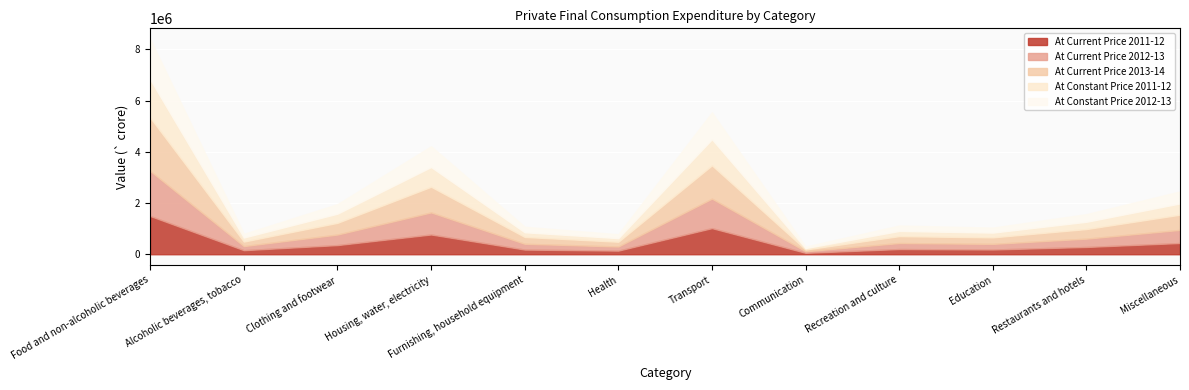

At which category is the sum across all series the highest?

Food and non-alcoholic beverages